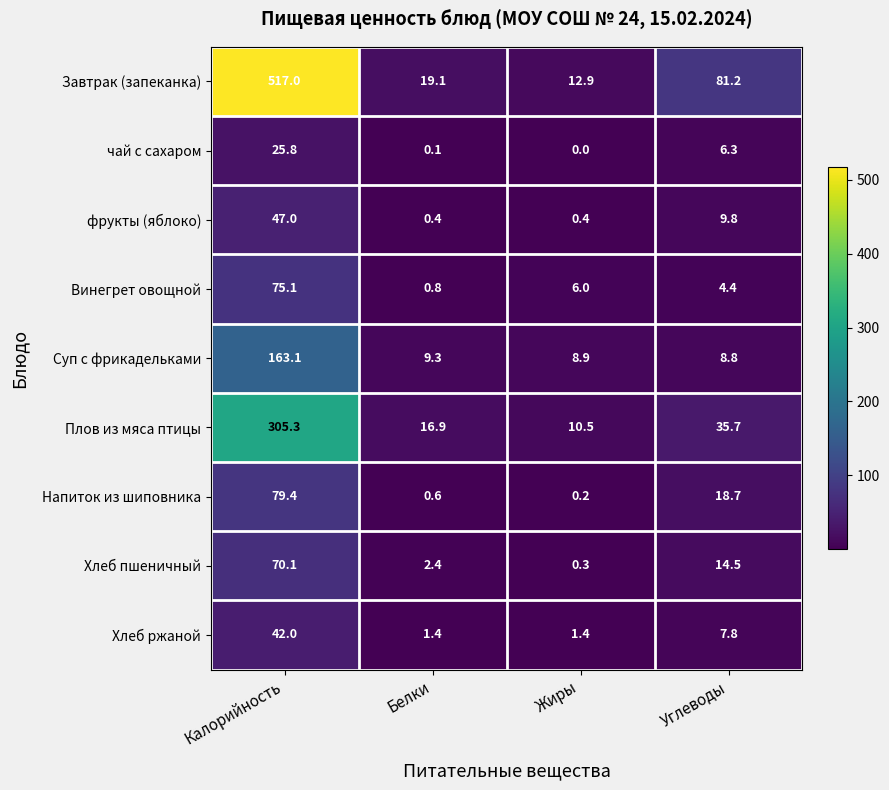

True or false: Винегрет овощной has a value of 6.0 at Жиры.

True